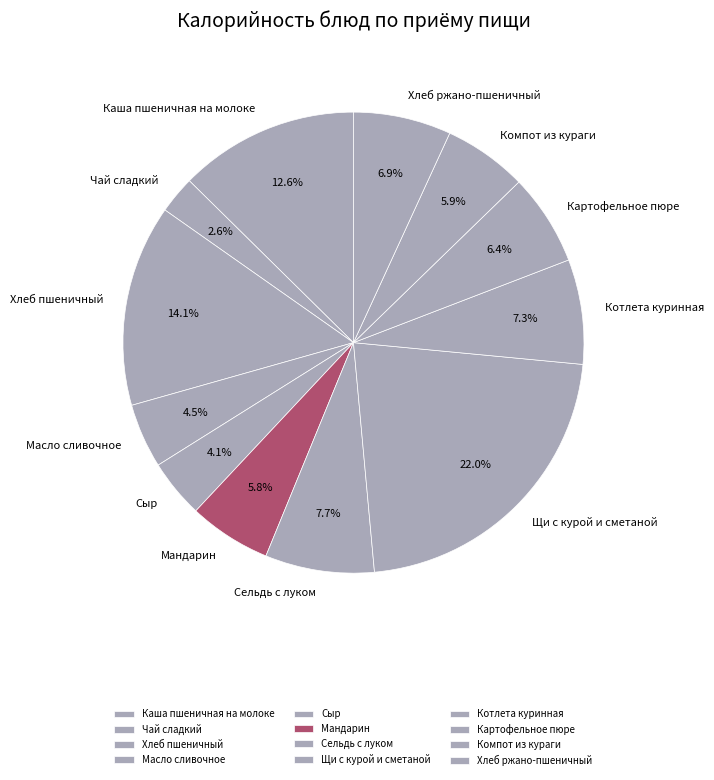

To the nearest percent, what is the difference between the largest and smallest slice percentages?

19%